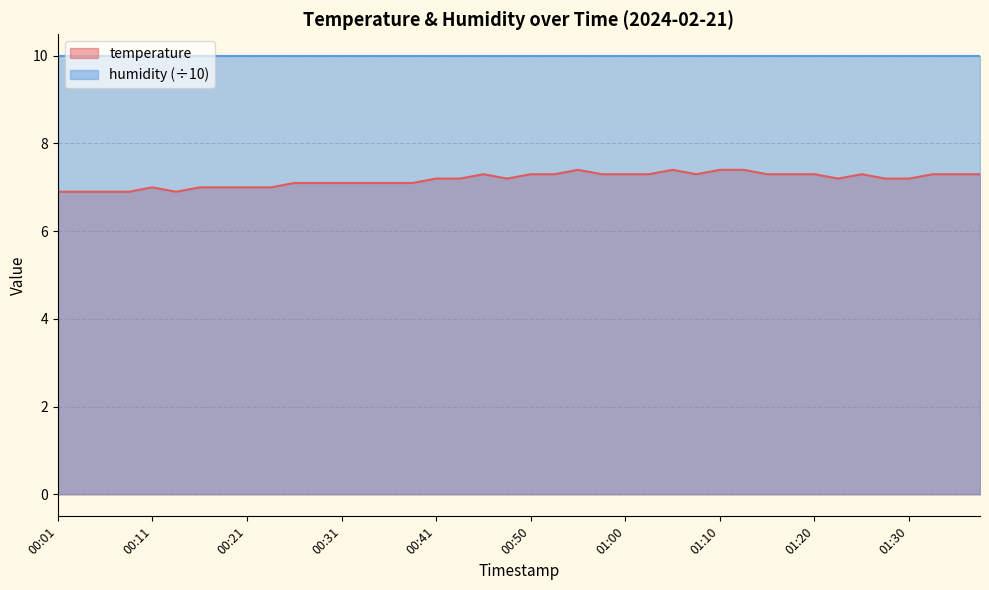

What is the label of the 29th point from the right?

00:28